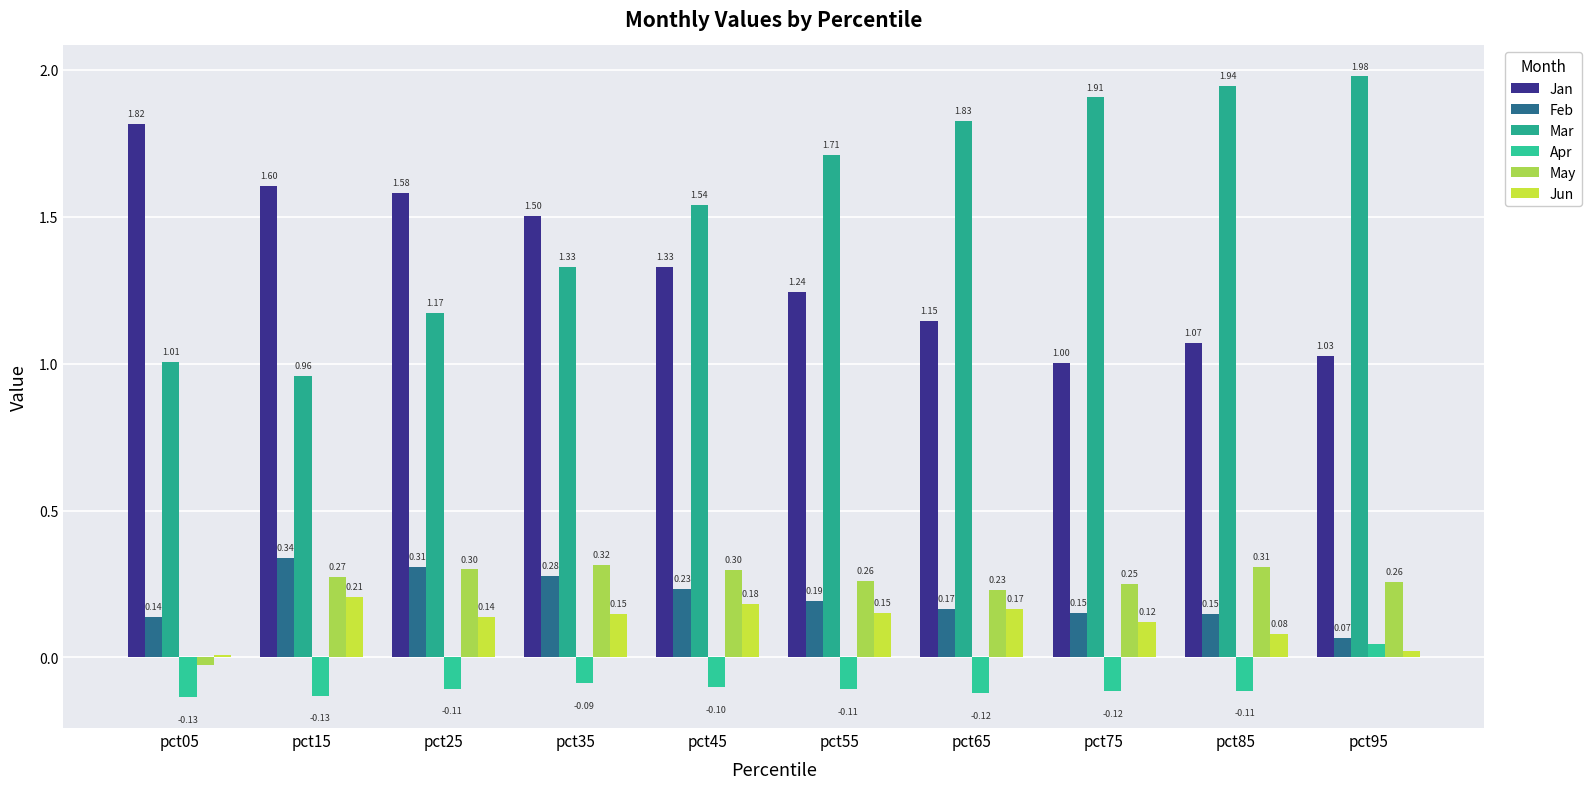

The Apr series shows -0.1 at pct65. True or false?

True